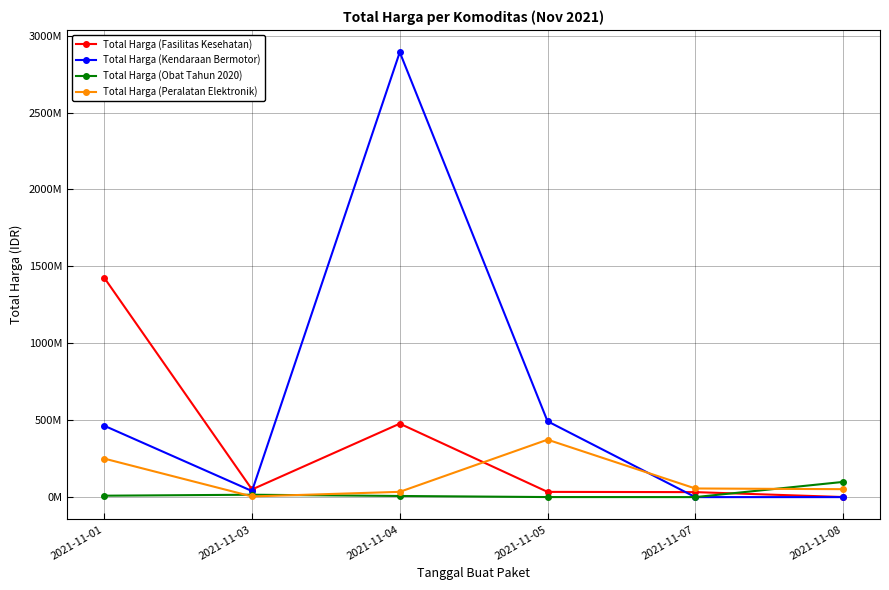

Which series has the widest spread of values?

Total Harga (Kendaraan Bermotor)